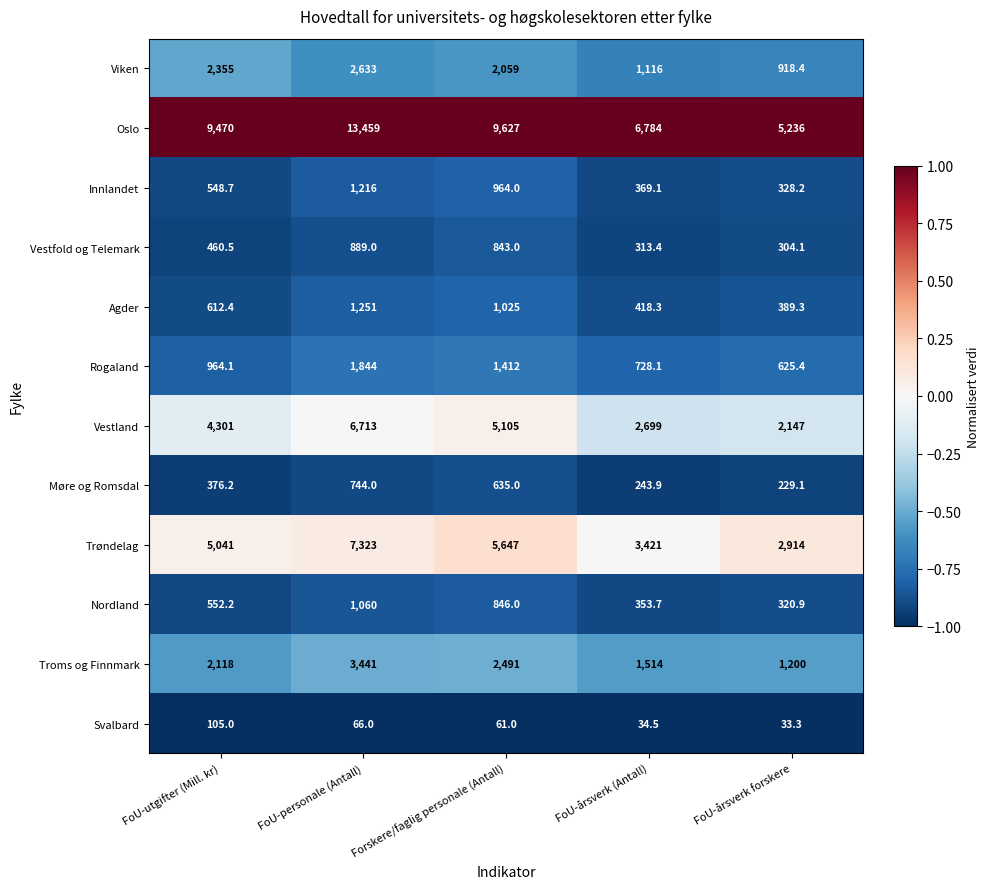

True or false: Nordland has a value of 353.7 at FoU-årsverk (Antall).

True